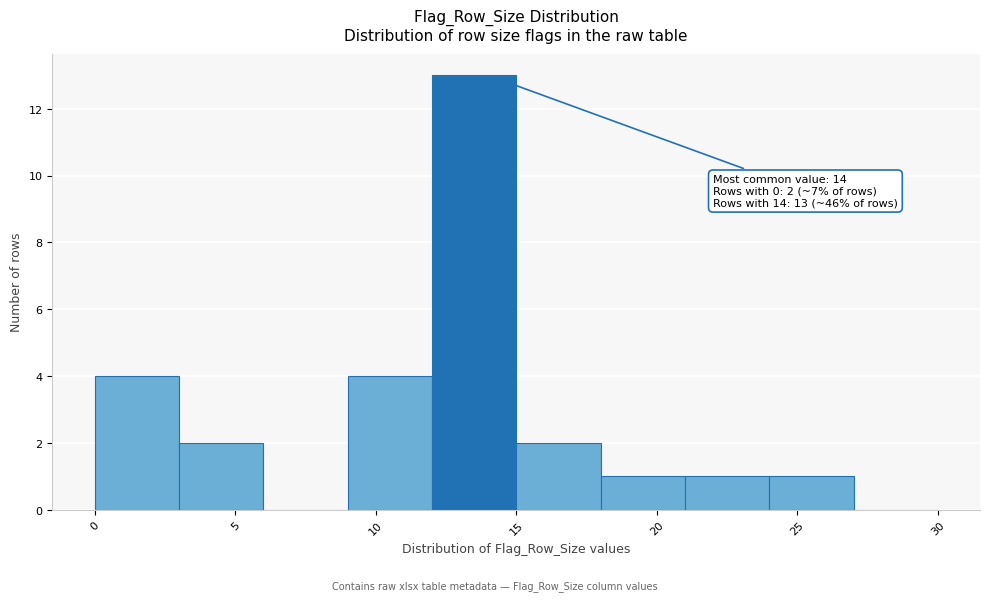

Which range on the x-axis has the tallest bar?

12 to 15